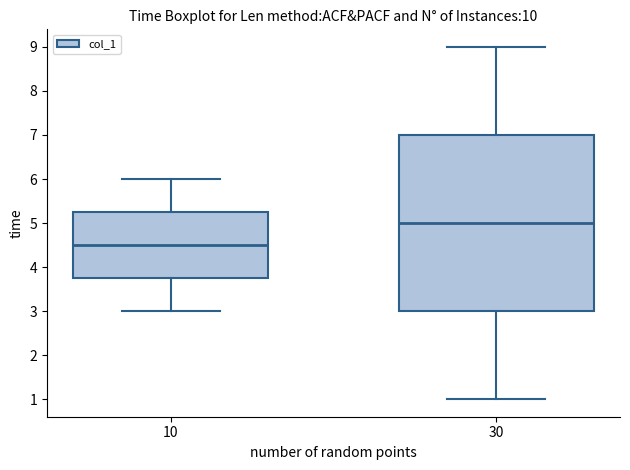

Reading left to right, read every box against the y-axis: the position of its median line, the range the box covers, and the ends of its whiskers. The values are not printed on the chart, so give them approximately, as read against the axis.

10: median 4.5, box 3.8 to 5.3, whiskers 3.0 to 6.0
30: median 5.0, box 3.0 to 7.0, whiskers 1.0 to 9.0